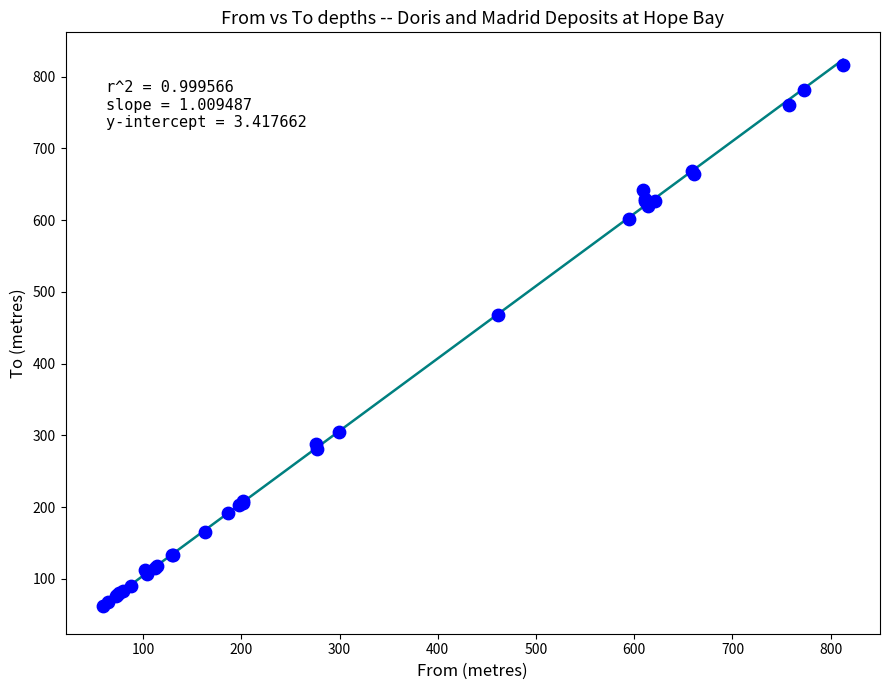

What Y value in the scatter plot is closest to 438?

468.0